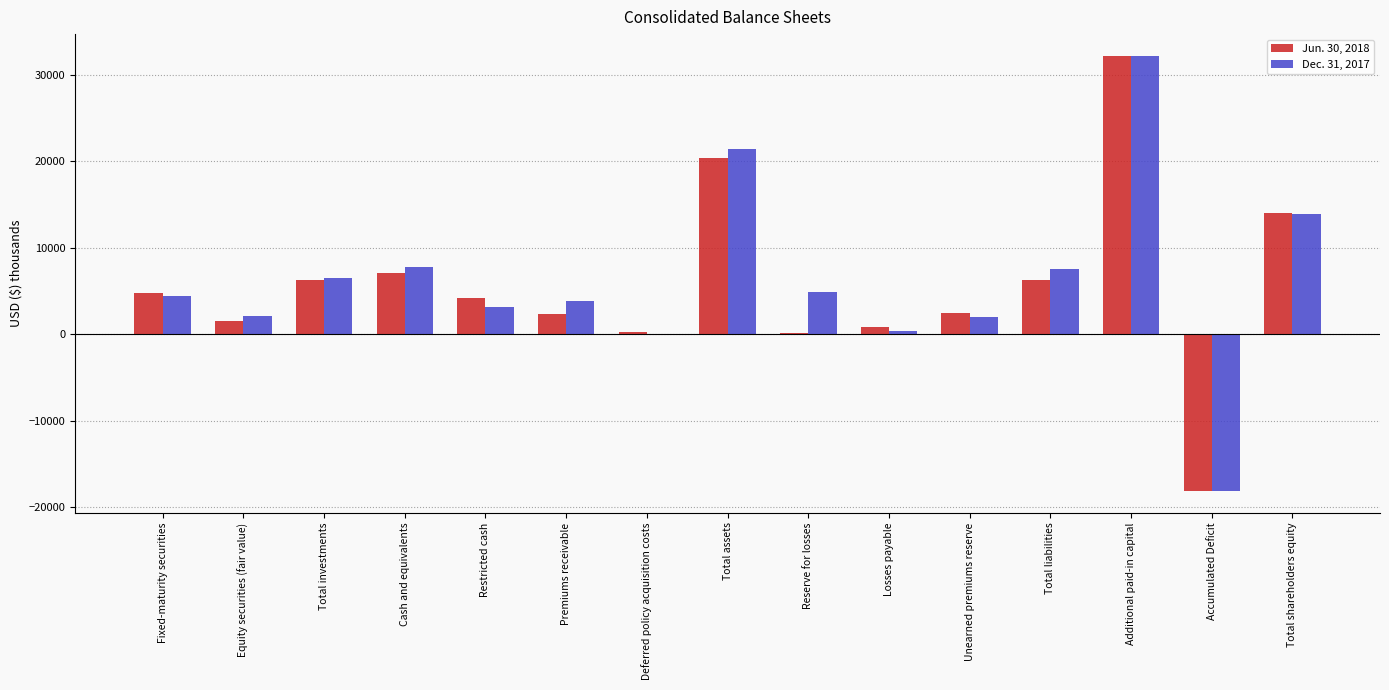

The value of Jun. 30, 2018 at Fixed-maturity securities is 4758. True or false?

True